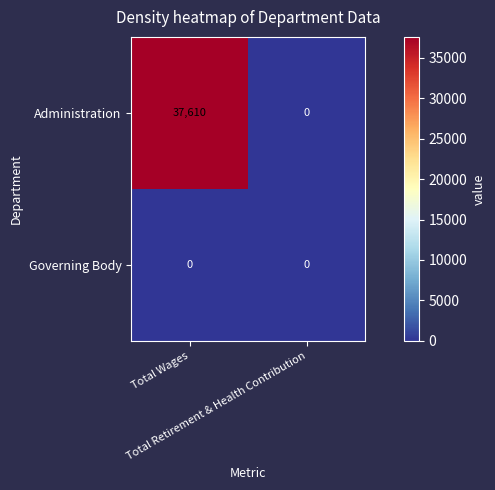

Rank the series by their average value, from highest to lowest.

Administration, Governing Body